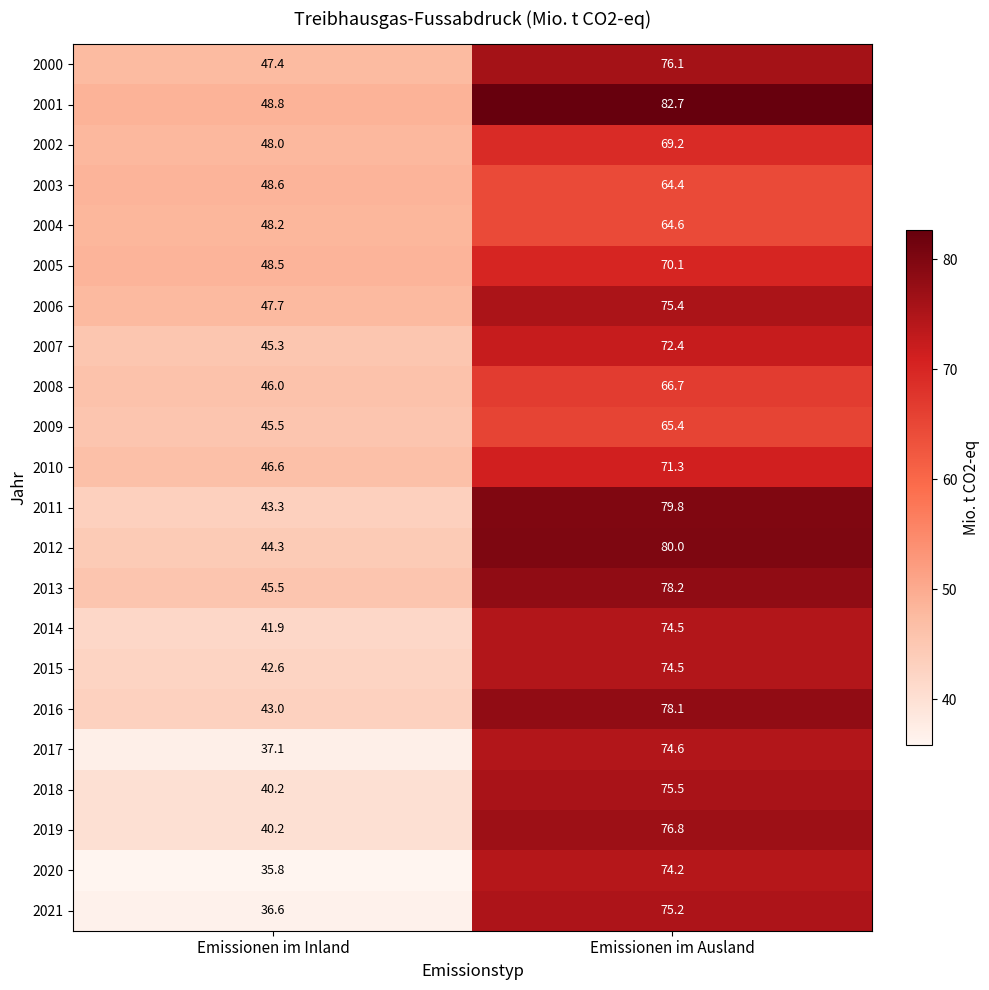

What is the difference between the highest and lowest values at Emissionen im Inland?

13.0